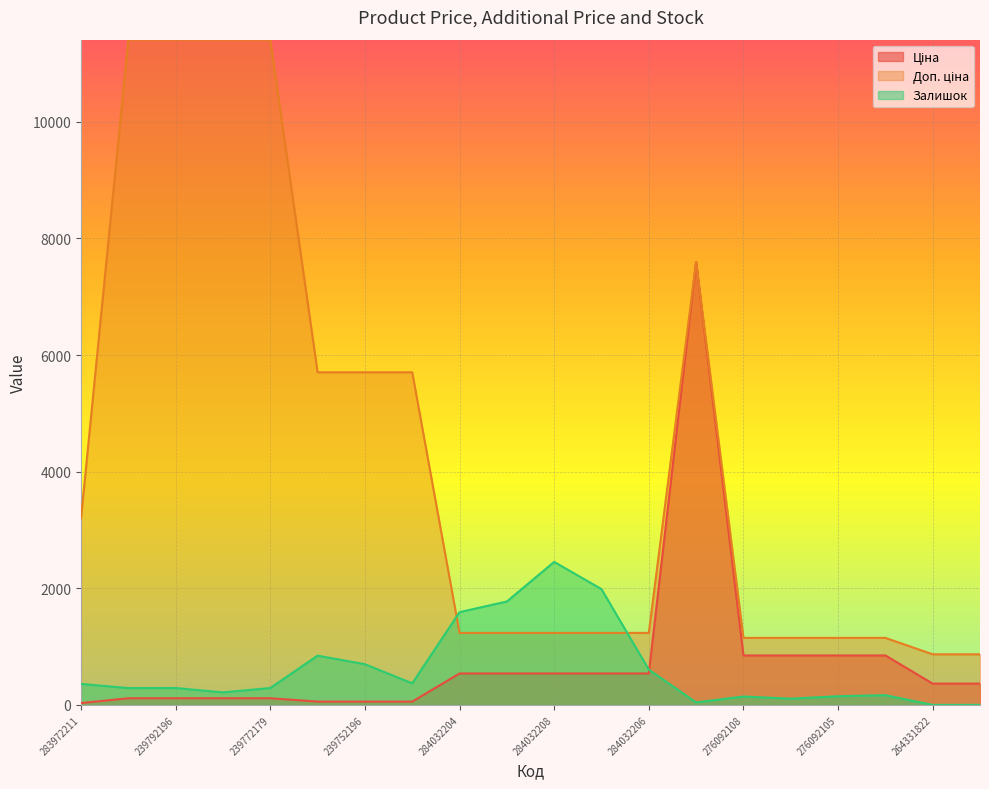

Rank the series by their maximum value, from lowest to highest.

Залишок, Ціна, Доп. ціна